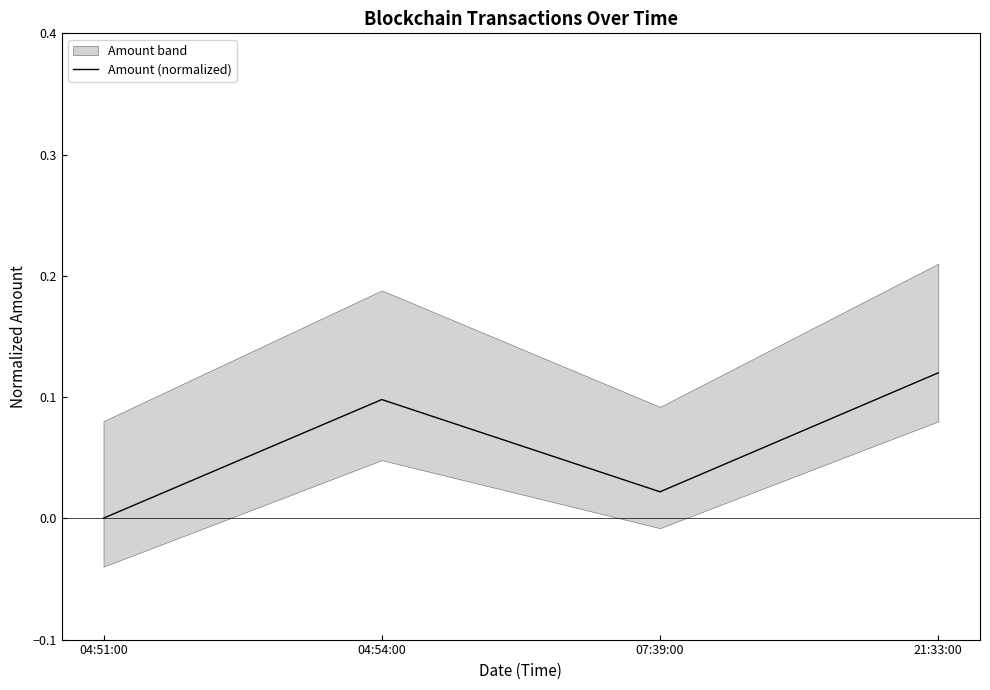

List the labels in order of value, smallest first.

04:51:00, 07:39:00, 04:54:00, 21:33:00